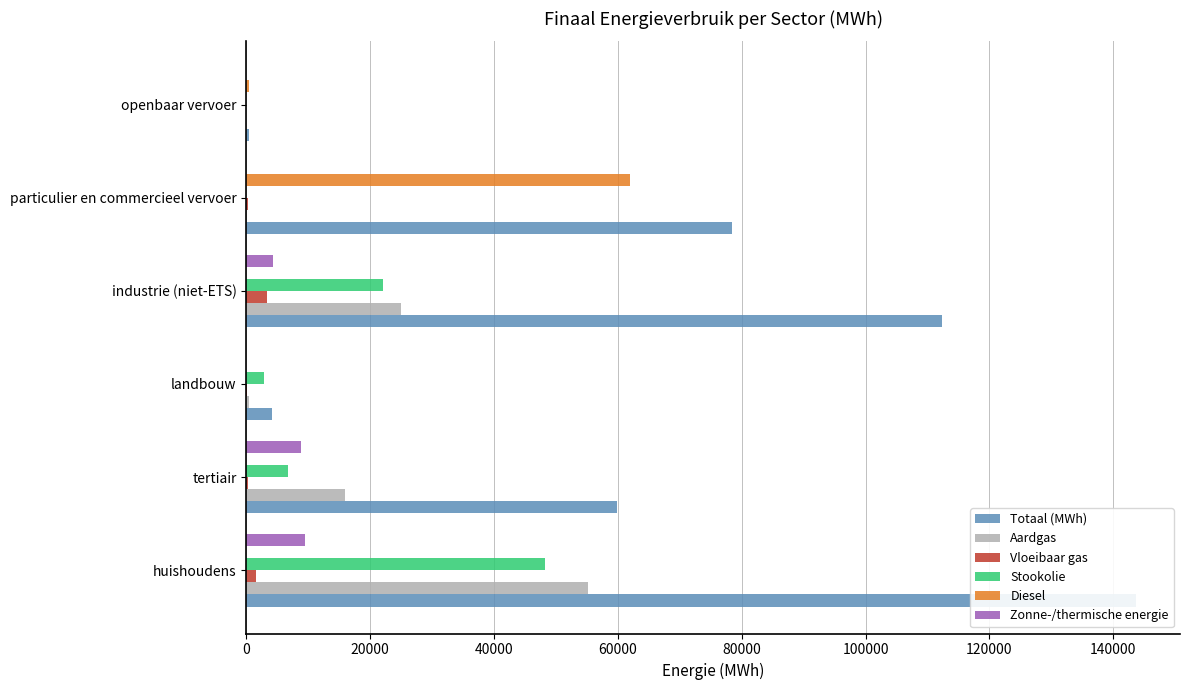

Is the value of Diesel at huishoudens greater than the value of Stookolie at particulier en commercieel vervoer?

No